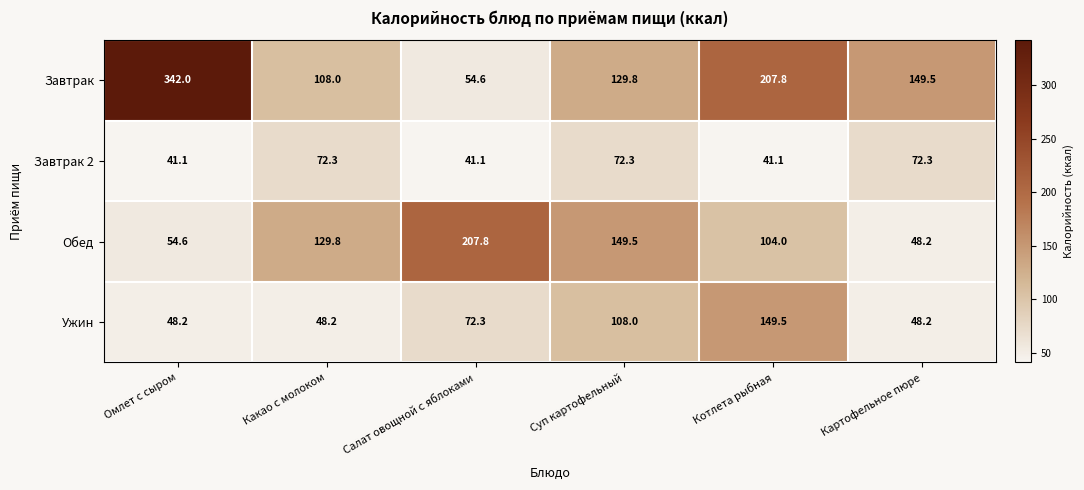

Which series has the widest spread of values?

Завтрак